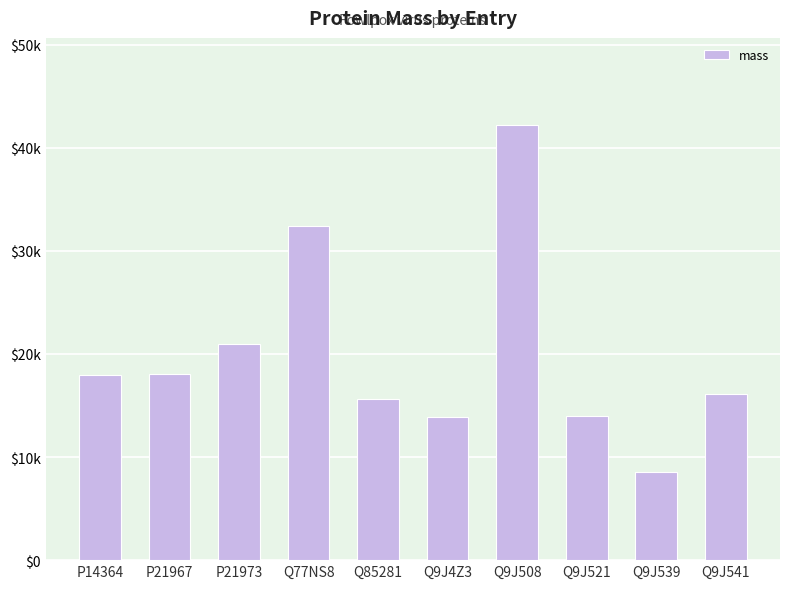

At which label does the data first exceed 17967?

P14364